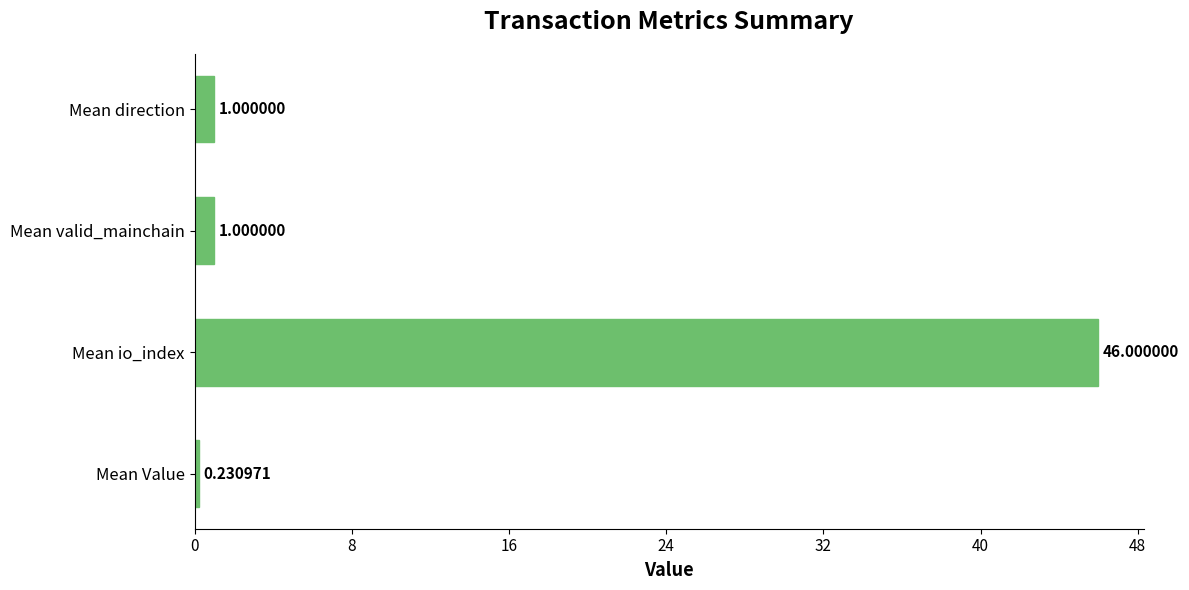

At which category does the chart reach its peak across all series?

Mean io_index